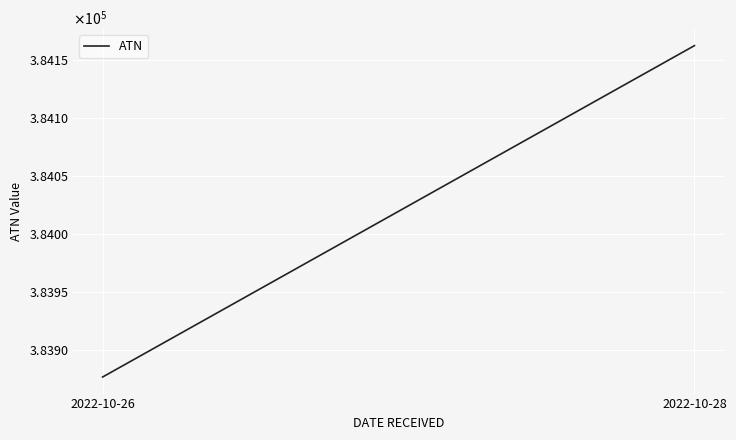

What is the value of the 1st point from the left?

383877